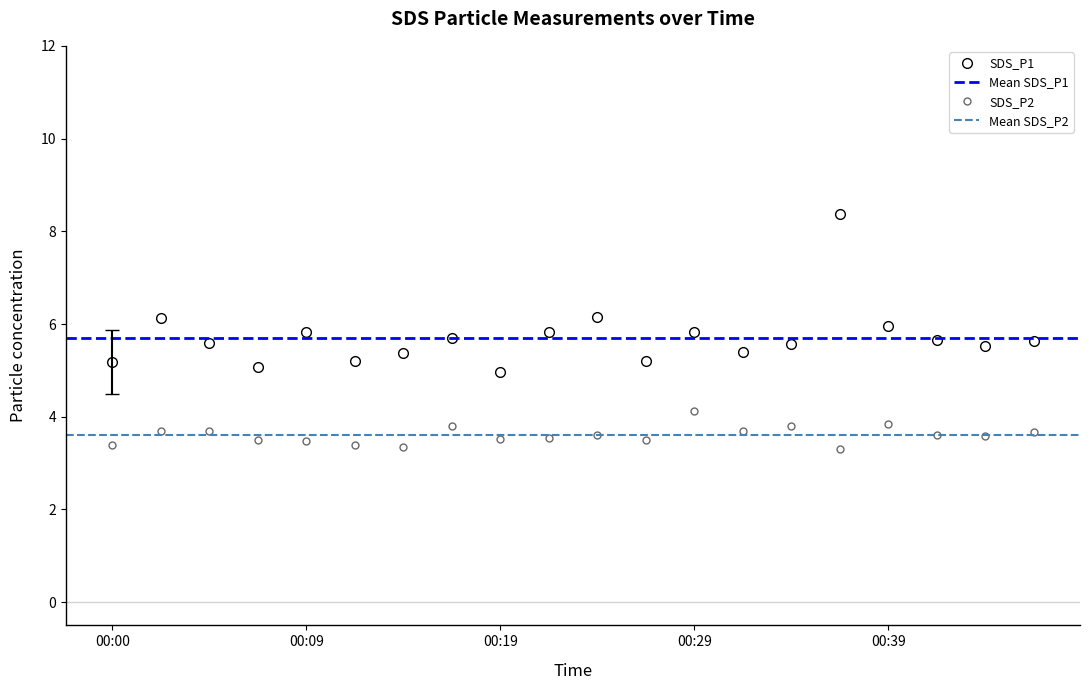

Reading left to right, list all the values displayed in this chart.

SDS_P1: 5.2	6.1	5.6	5.1	5.8	5.2	5.4	5.7	5.0	5.8	6.2	5.2	5.8	5.4	5.6	8.4	6.0	5.7	5.5	5.6
SDS_P2: 3.4	3.7	3.7	3.5	3.5	3.4	3.4	3.8	3.5	3.5	3.6	3.5	4.1	3.7	3.8	3.3	3.9	3.6	3.6	3.7